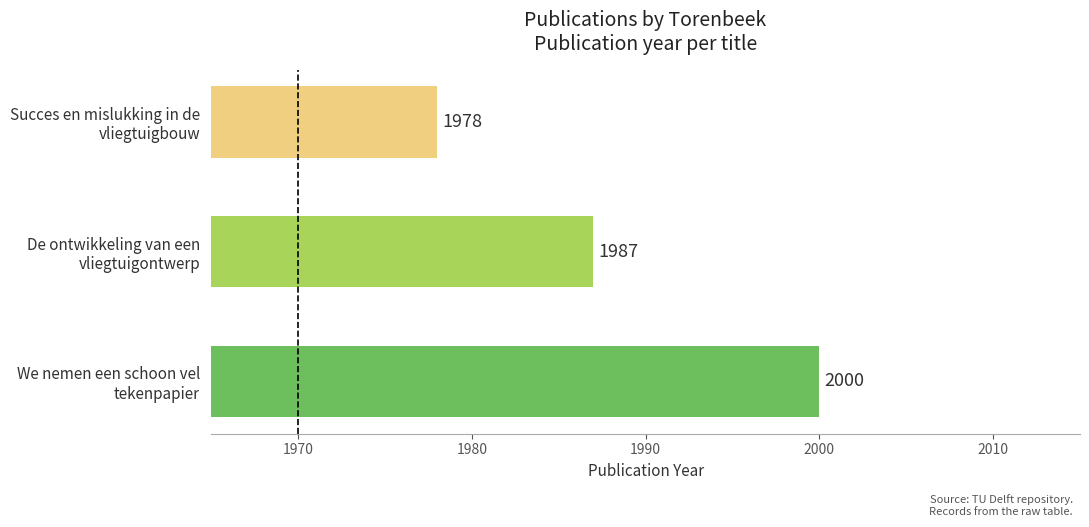

What is the greatest value displayed?

2000